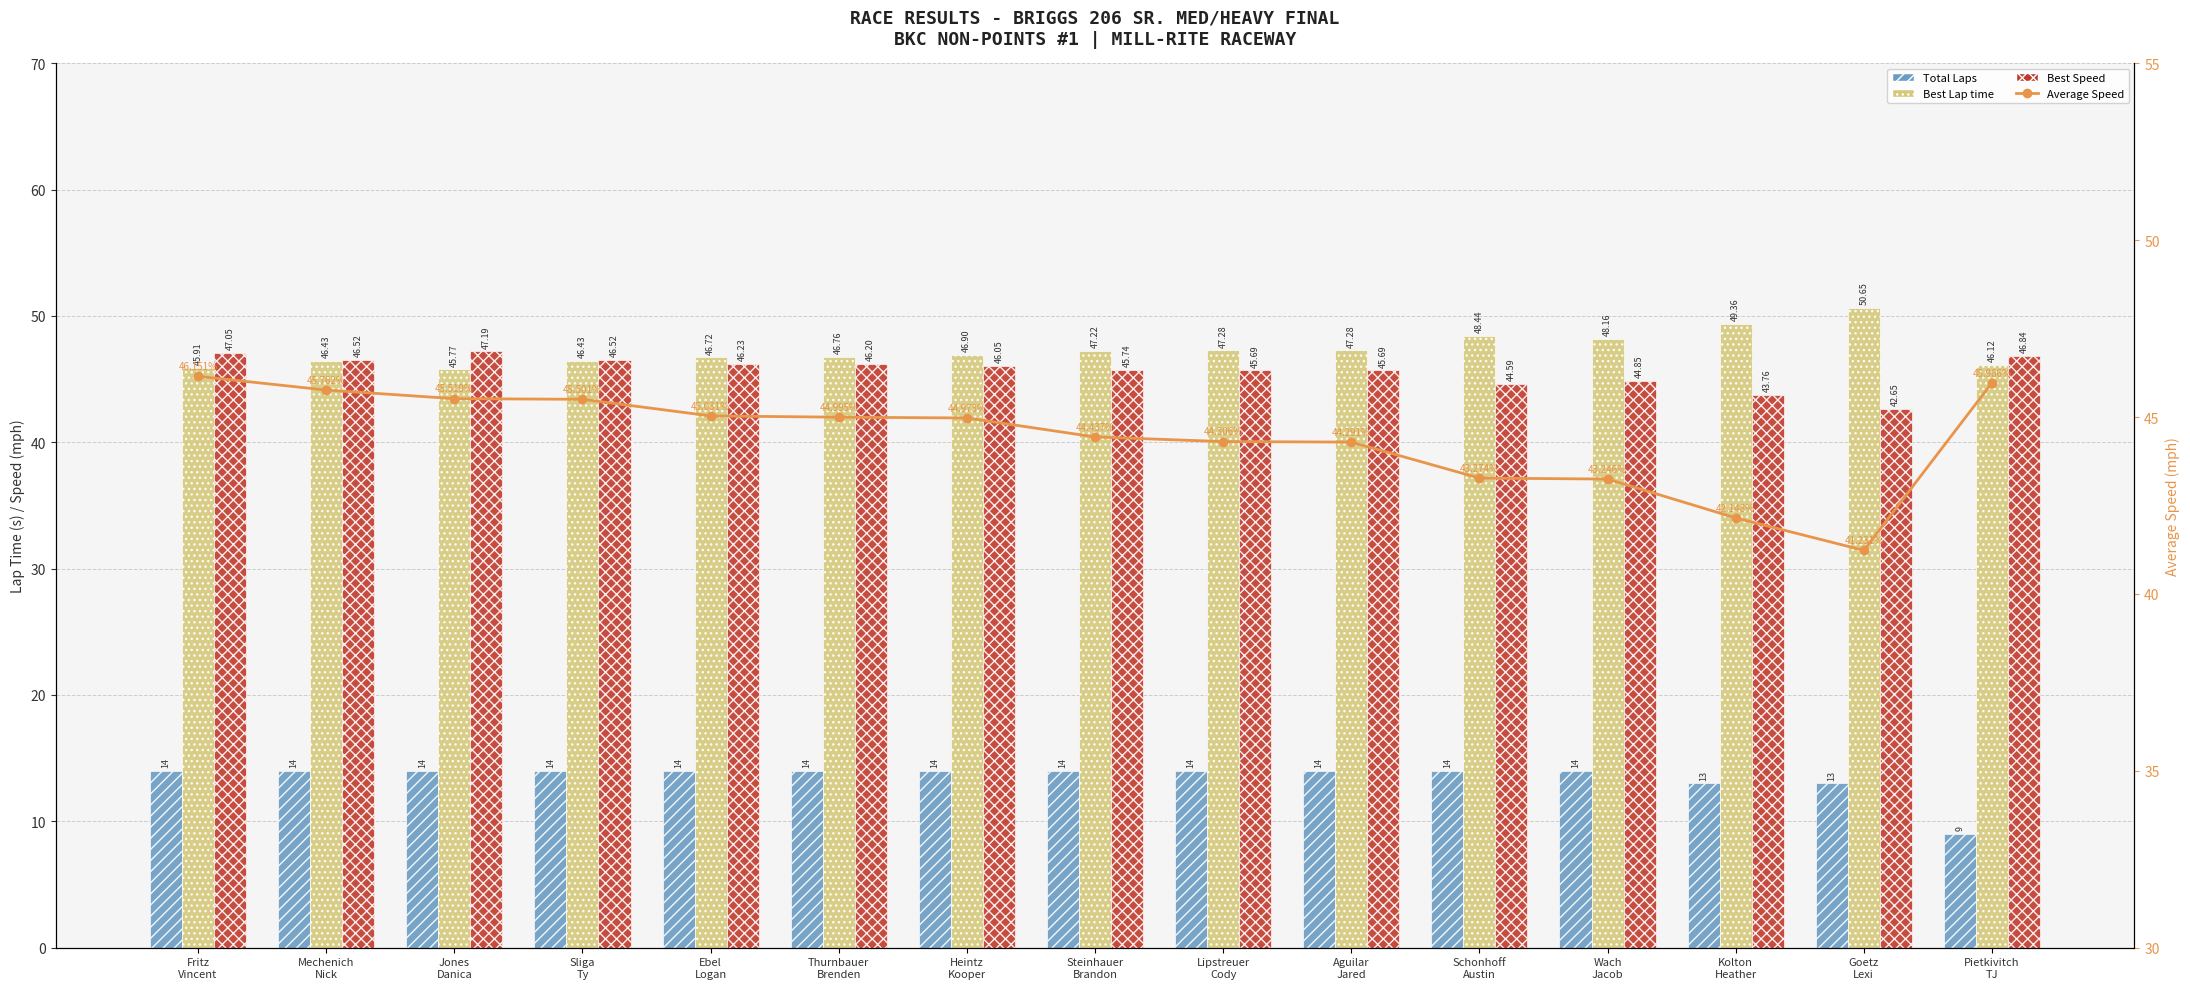

What are all the series names shown in the legend?

Total Laps, Best Lap time, Best Speed, Average Speed